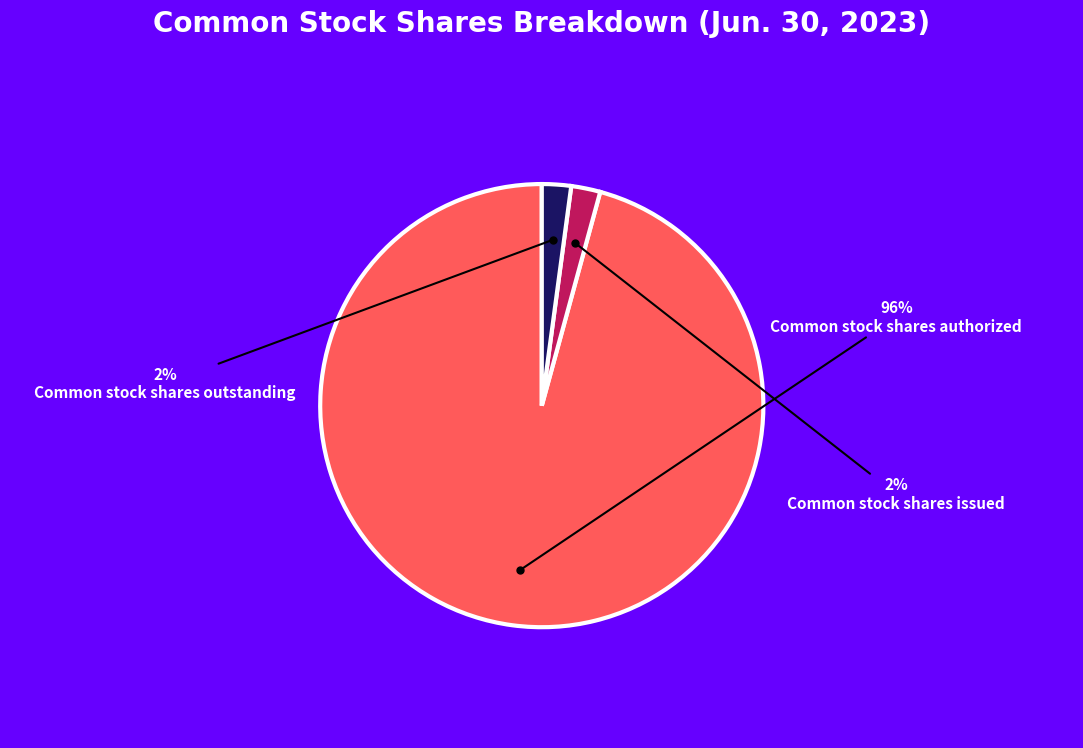

Is there a majority slice in this chart?

Yes